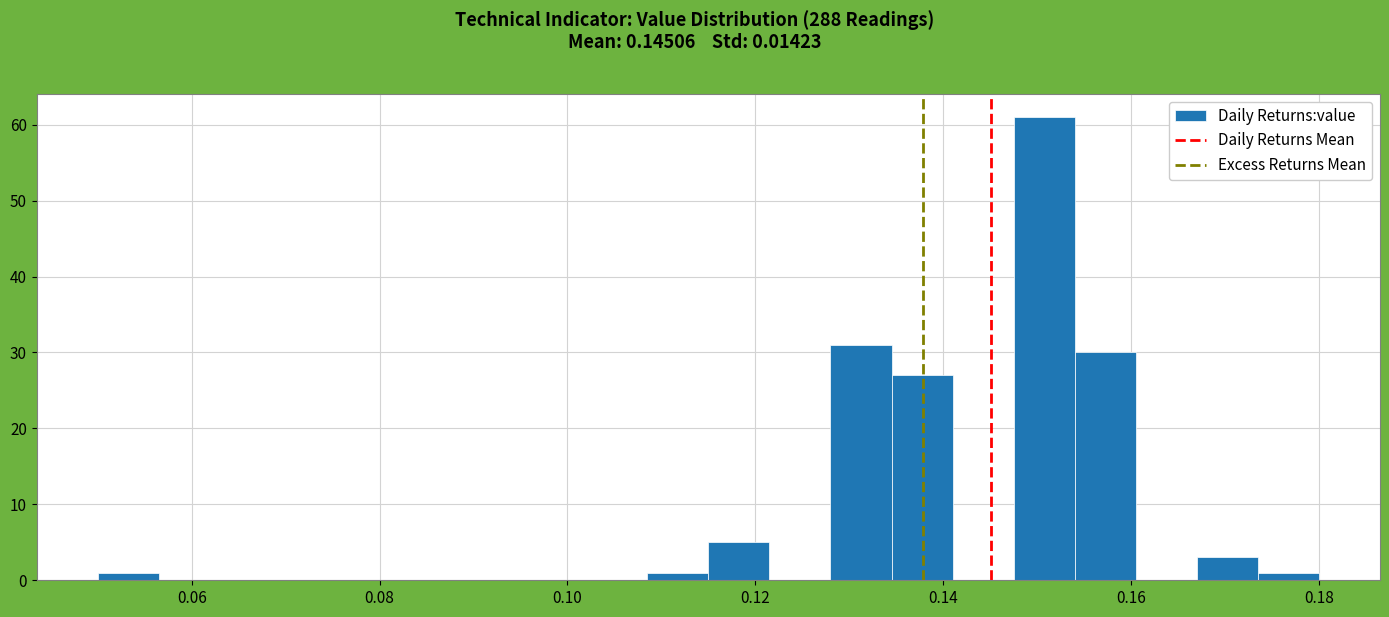

Read against the x-axis, roughly where is the centre of the tallest bar?

0.150